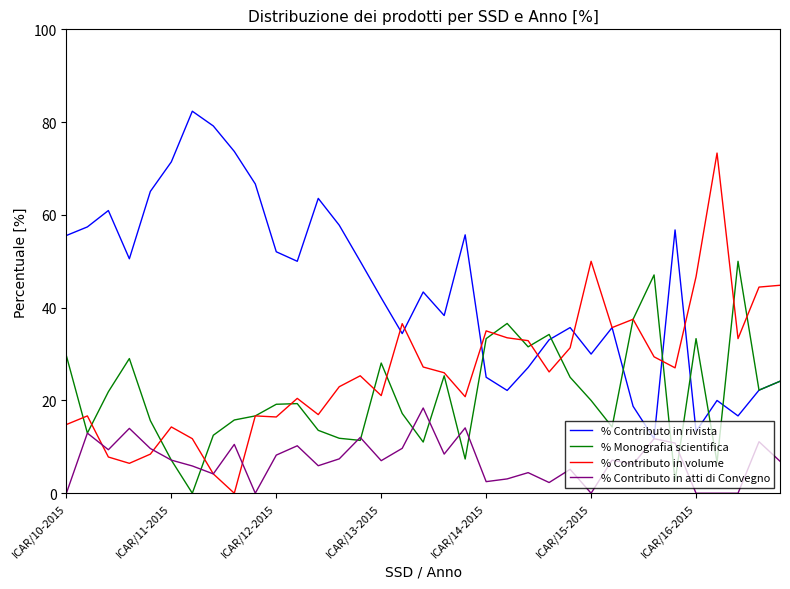

True or false: % Contributo in volume has more than 1 points higher than both neighbors.

True